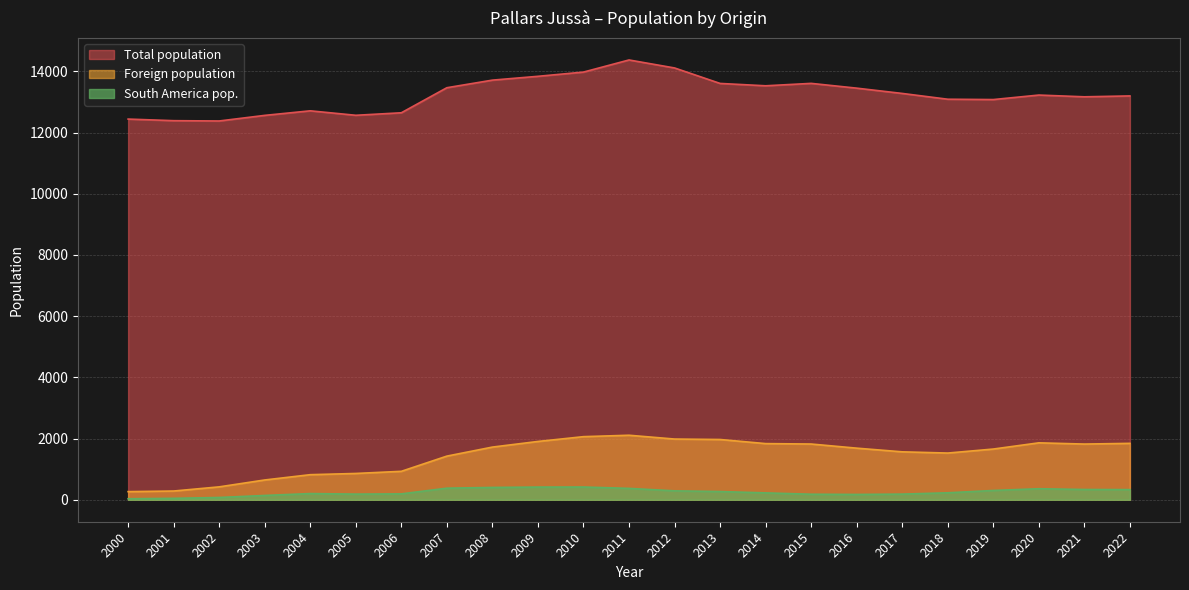

Is it true that Foreign population equals 1408 at 2006?

False